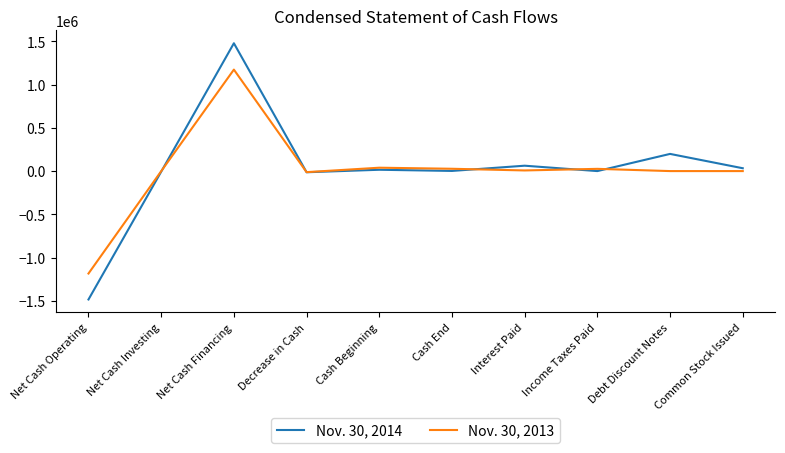

How many series are shown in this chart?

2